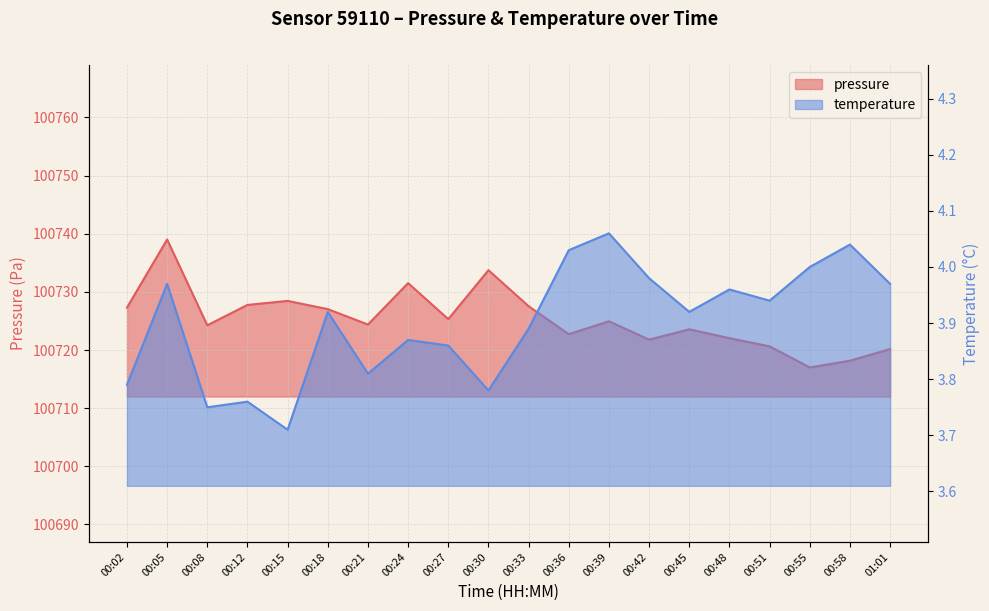

How many lines are shown in the chart?

2